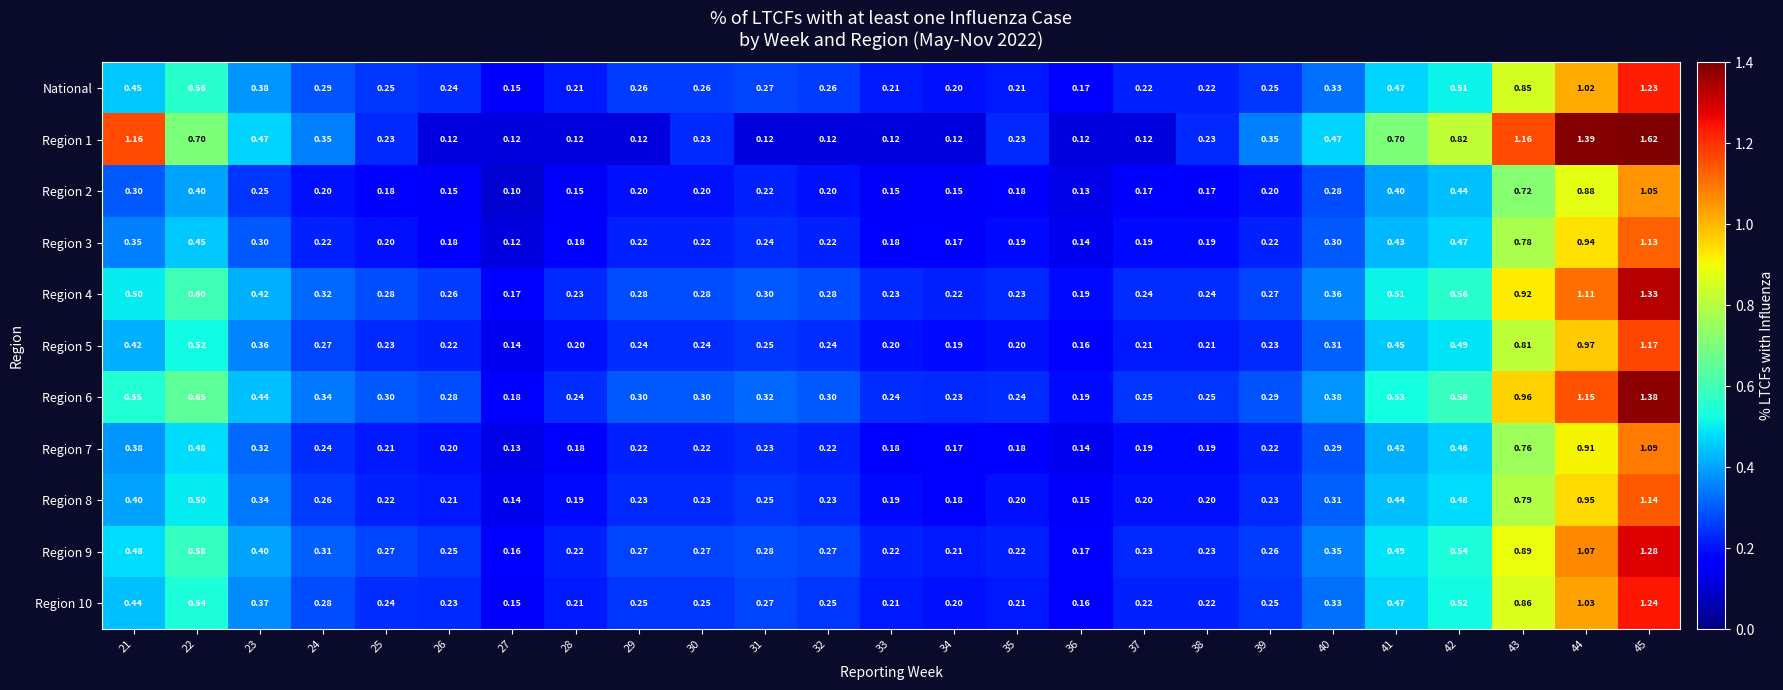

Is the value of Region 7 at 38 greater than the value of Region 1 at 36?

Yes